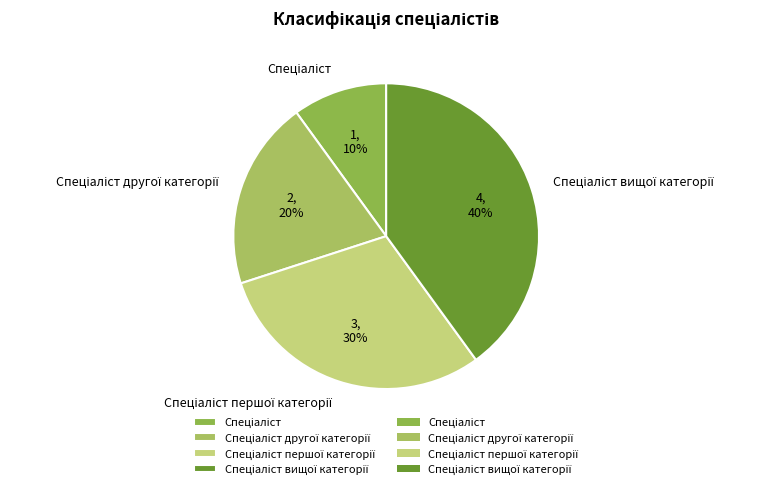

To the nearest percent, what is the average slice percentage?

25%